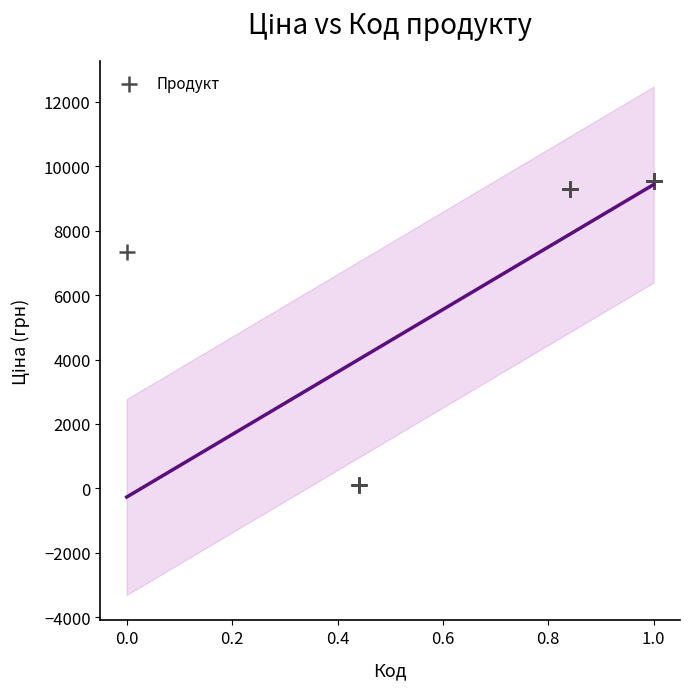

What Y value in the scatter plot is closest to 4820?

7351.2